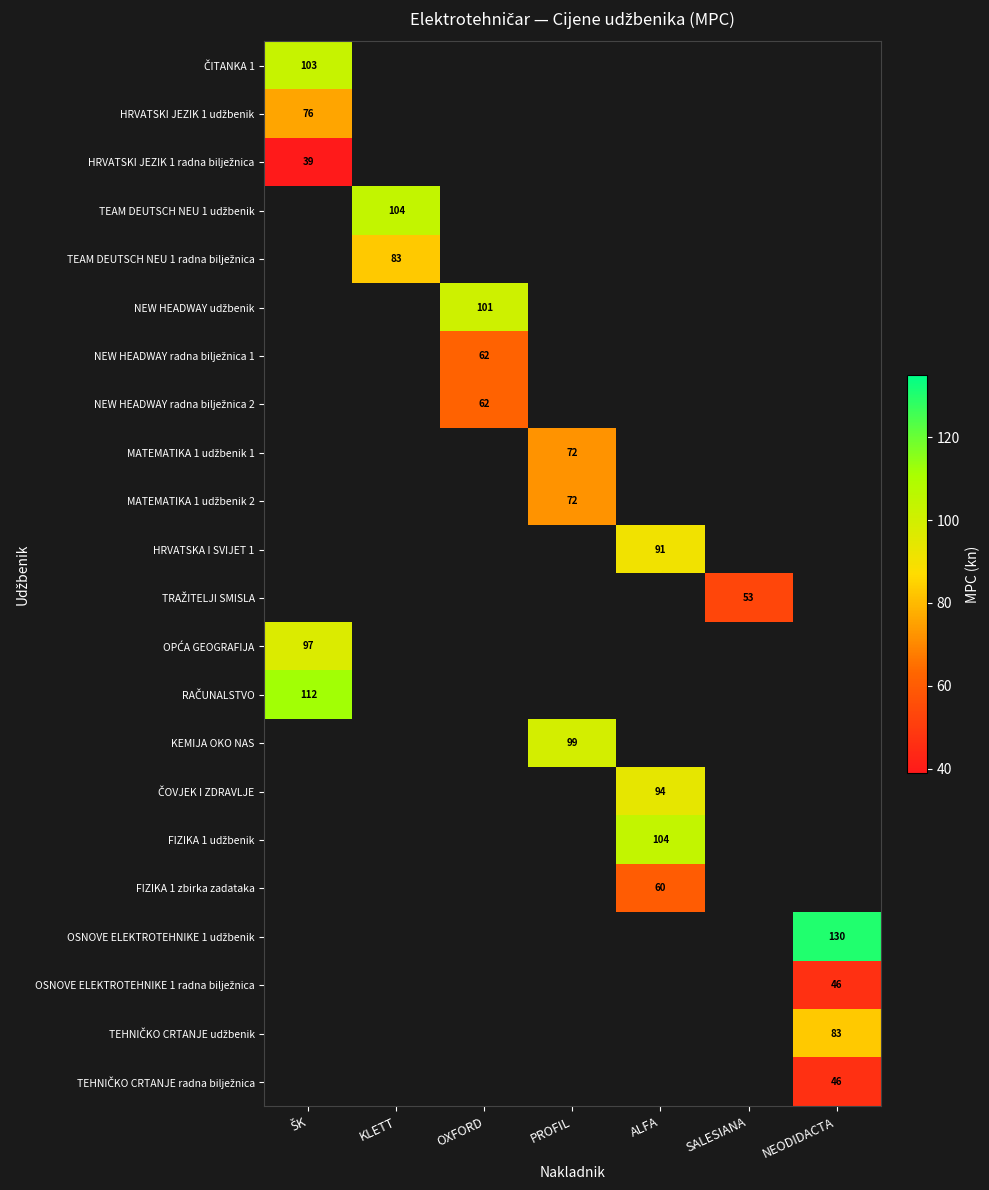

Is the value of FIZIKA 1 zbirka zadataka at KLETT greater than the value of HRVATSKA I SVIJET 1 at ŠK?

No